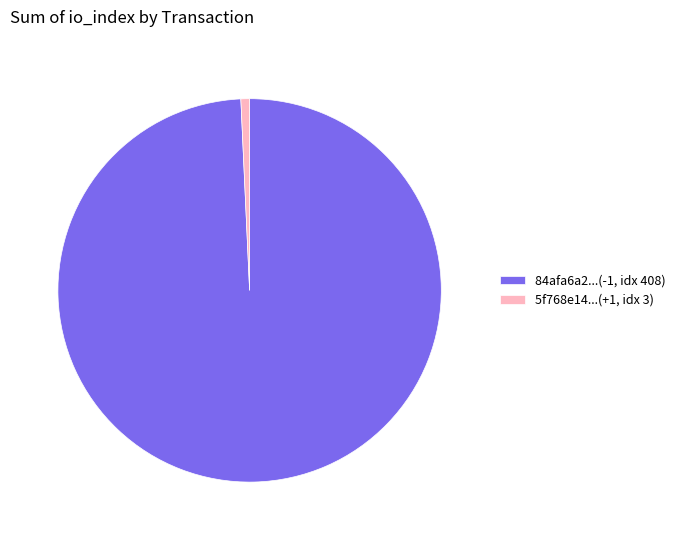

Which has a higher value, 5f768e14...(+1, idx 3) or 84afa6a2...(-1, idx 408)?

84afa6a2...(-1, idx 408)